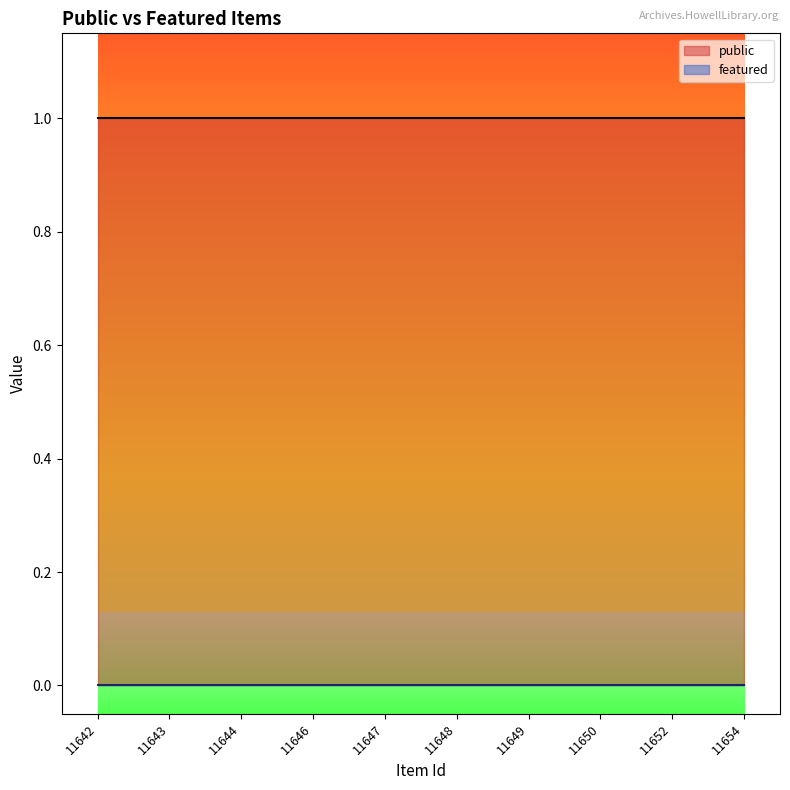

At which category is the sum across all series the highest?

11642